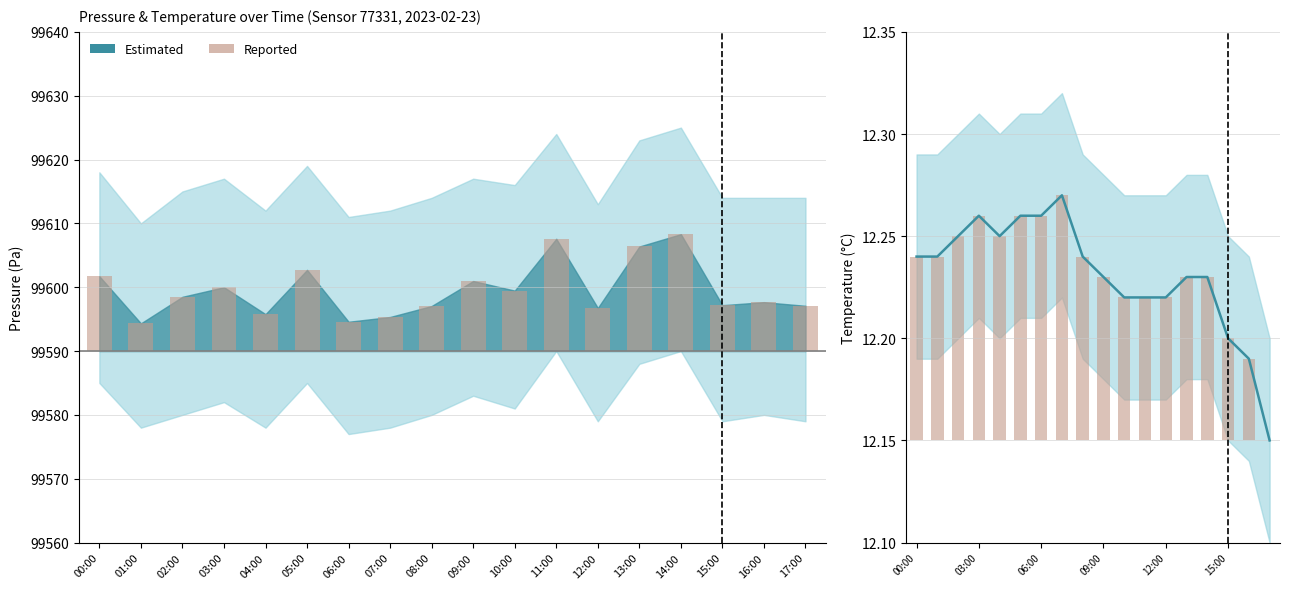

What is the label of the 5th bar from the left?

04:00